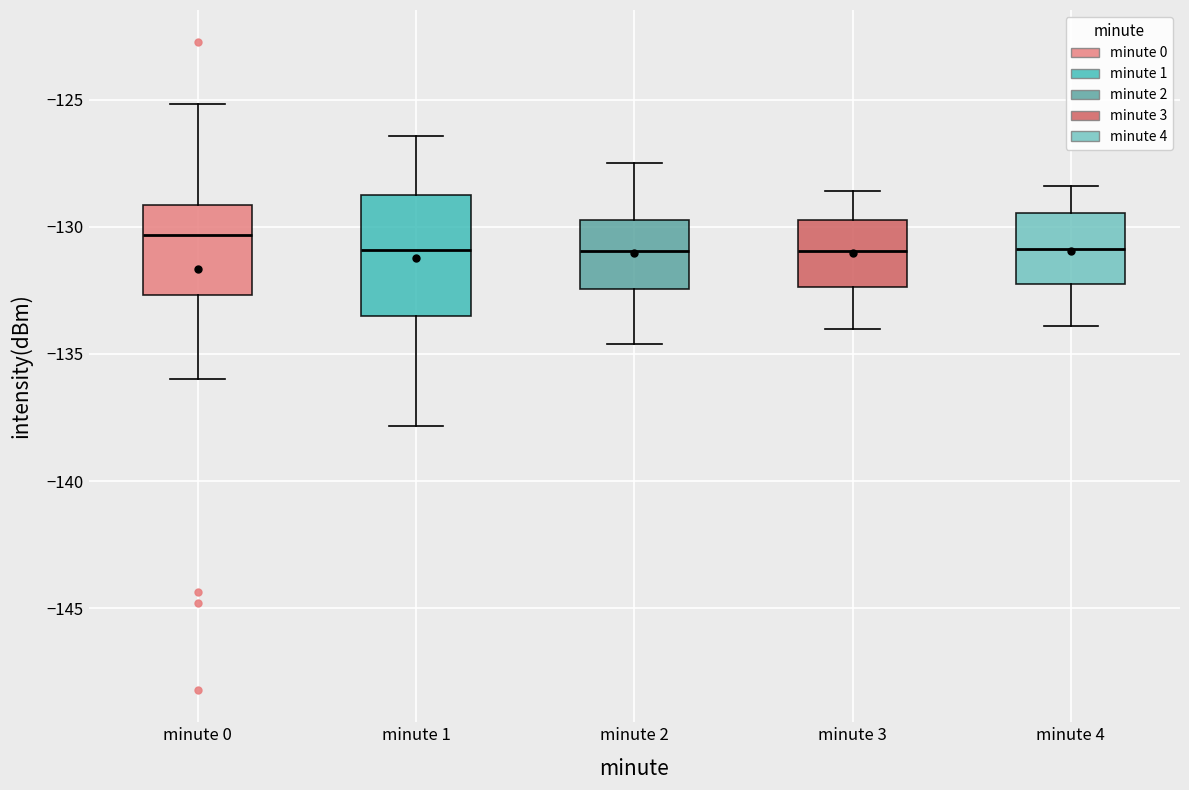

Reading left to right, transcribe this box plot: for each box, give where its median line is, the range the box spans, and where its two whiskers end, as read against the y-axis. The values are not printed on the chart, so give them approximately, as read against the axis.

minute 0: median -130.5, box -132.5 to -129.0, whiskers -136.0 to -125.0
minute 1: median -131.0, box -133.5 to -128.5, whiskers -138.0 to -126.5
minute 2: median -131.0, box -132.5 to -129.5, whiskers -134.5 to -127.5
minute 3: median -131.0, box -132.5 to -129.5, whiskers -134.0 to -128.5
minute 4: median -131.0, box -132.0 to -129.5, whiskers -134.0 to -128.5